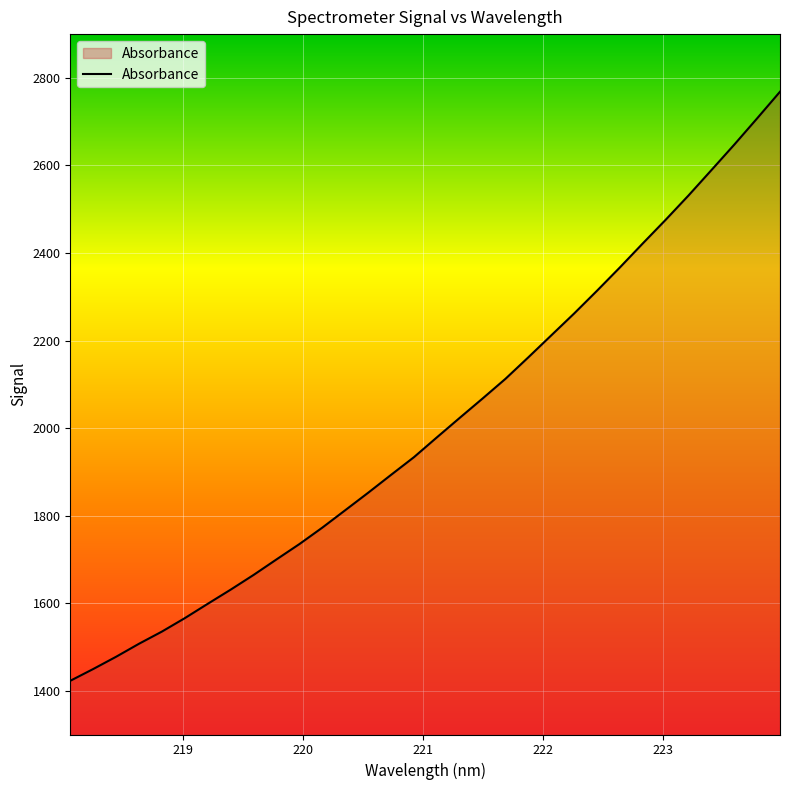

What is the minimum value shown in the chart?

1422.7